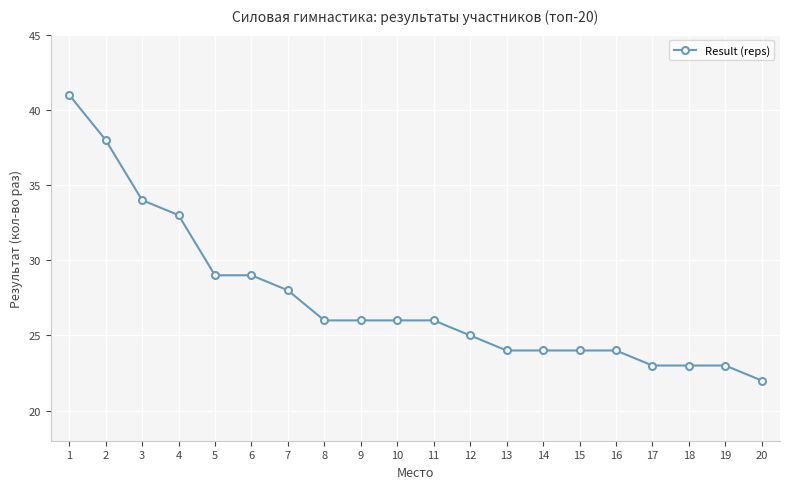

How many lines are shown in the chart?

1